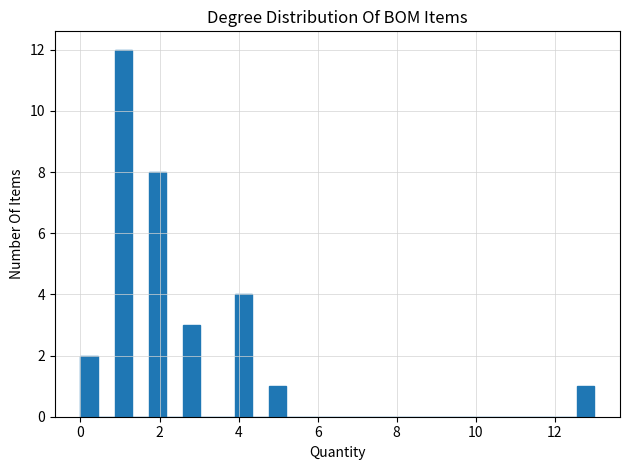

Around what value on the x-axis is the tallest bar? Give the approximate position of its centre, as read against the axis.

1.0